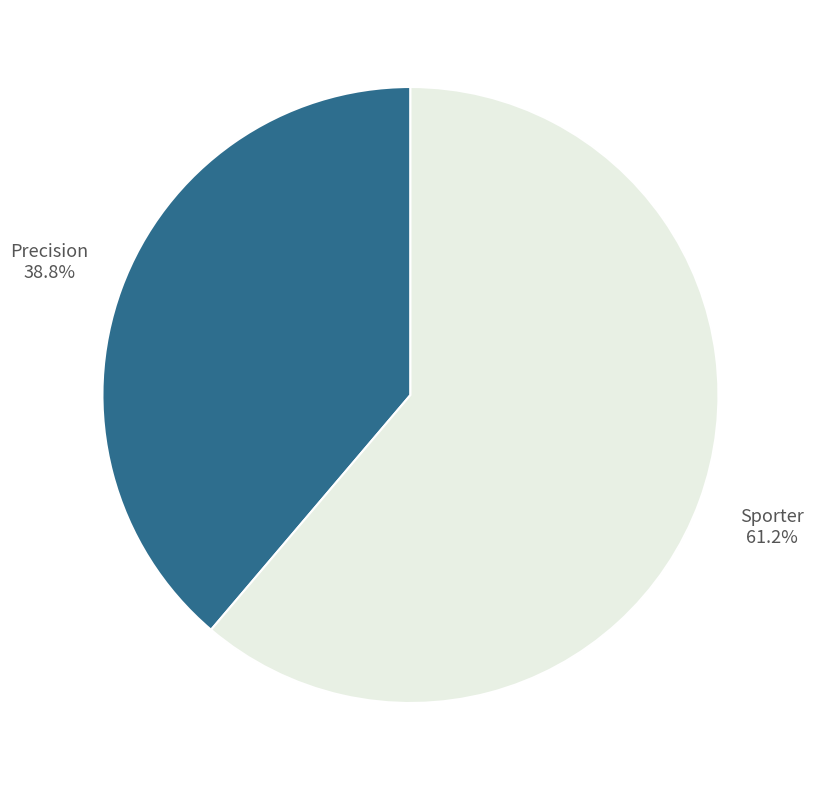

Which has a higher value, Sporter or Precision?

Sporter